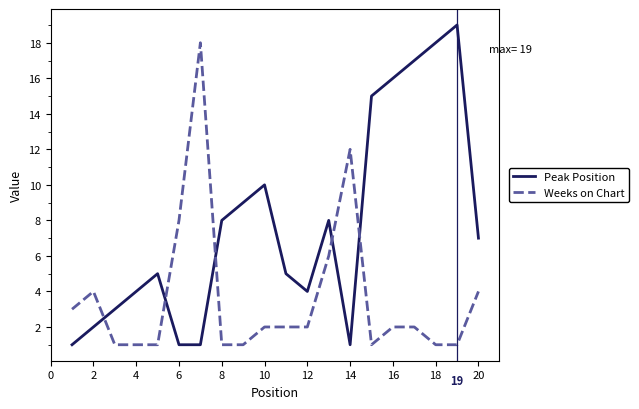

Rank the series by their maximum value, from highest to lowest.

Peak Position, Weeks on Chart